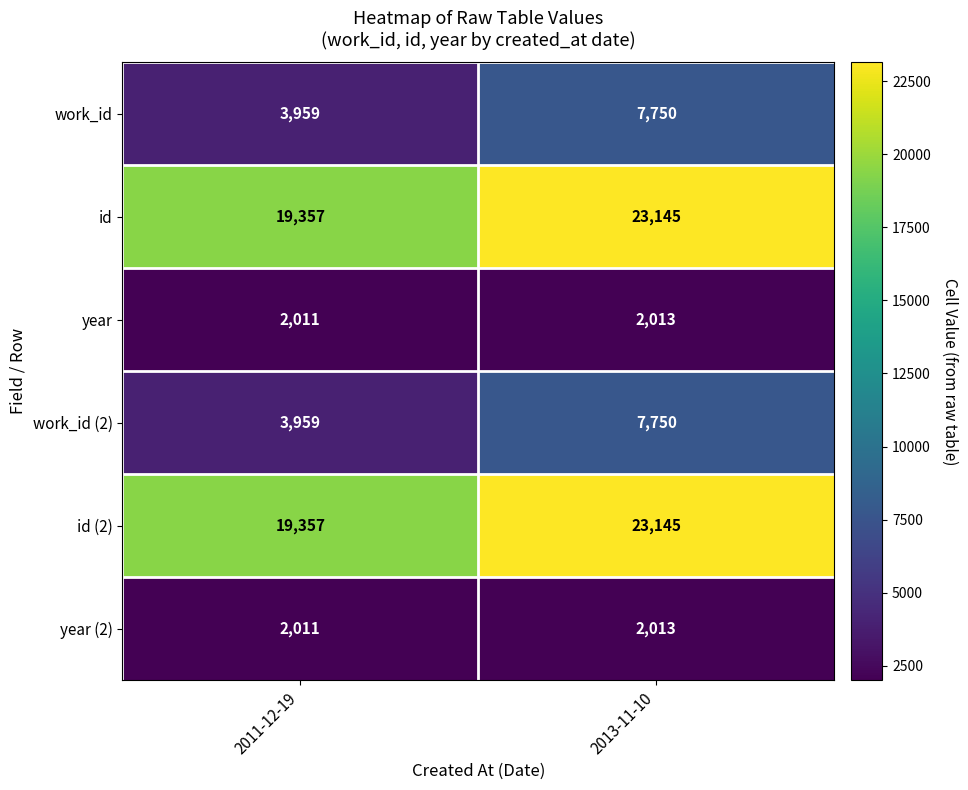

Is it true that work_id (2) equals 13212 at 2013-11-10?

False